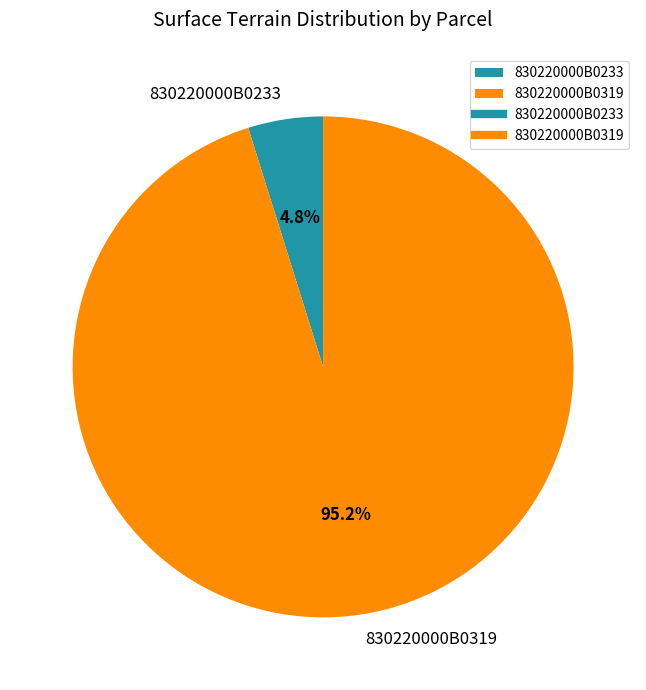

How many segments does this pie chart have?

2